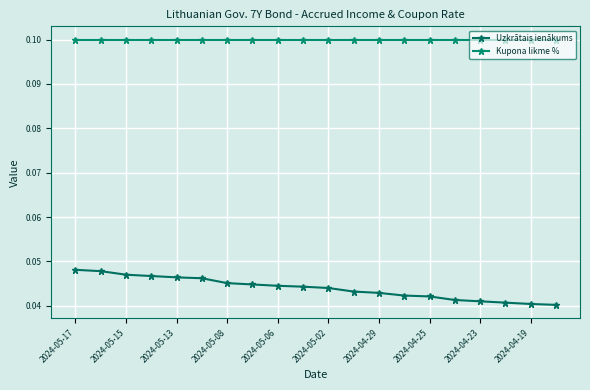

Does the chart display data point markers on the line(s)?

Yes